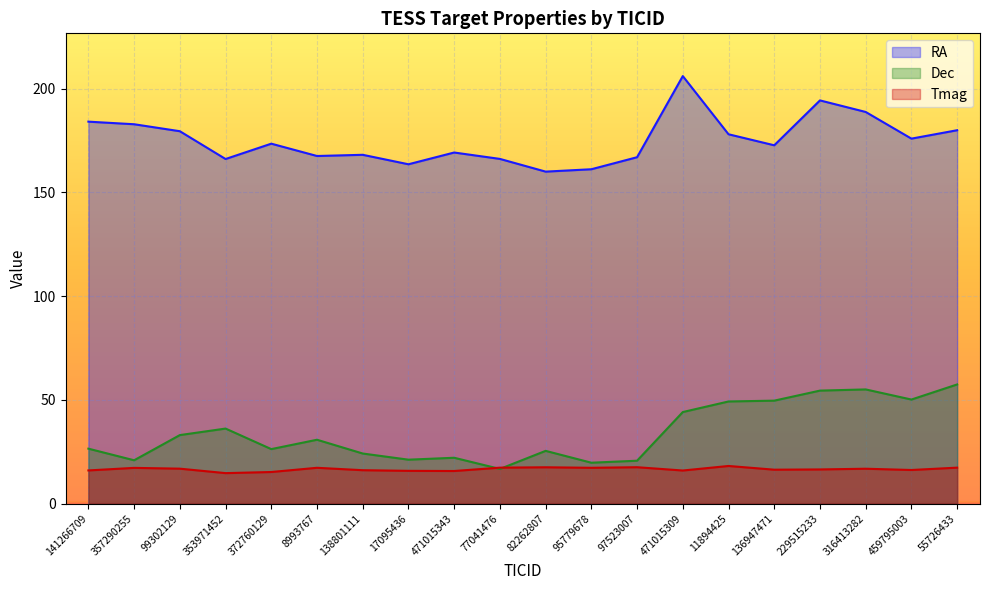

What is the total value across all series at 17095436?

200.6